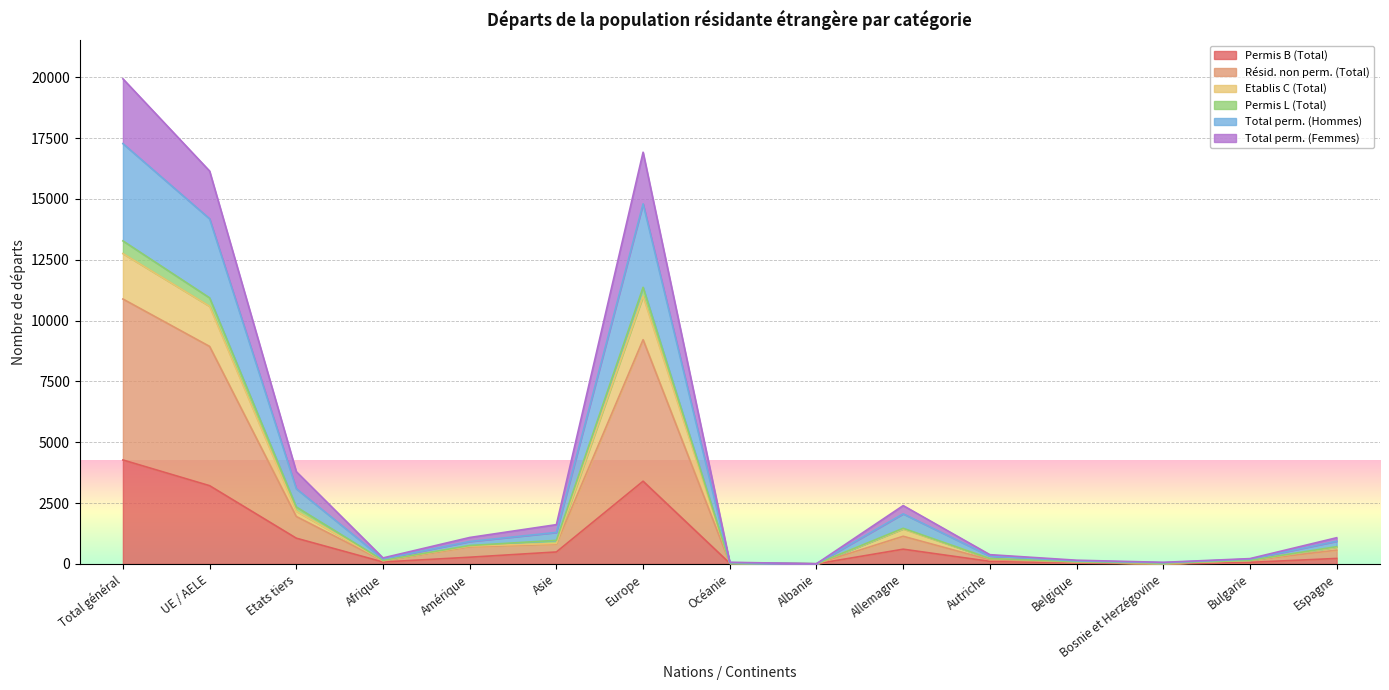

True or false: Permis B (Total) and Etablis C (Total) intersect in this chart.

False